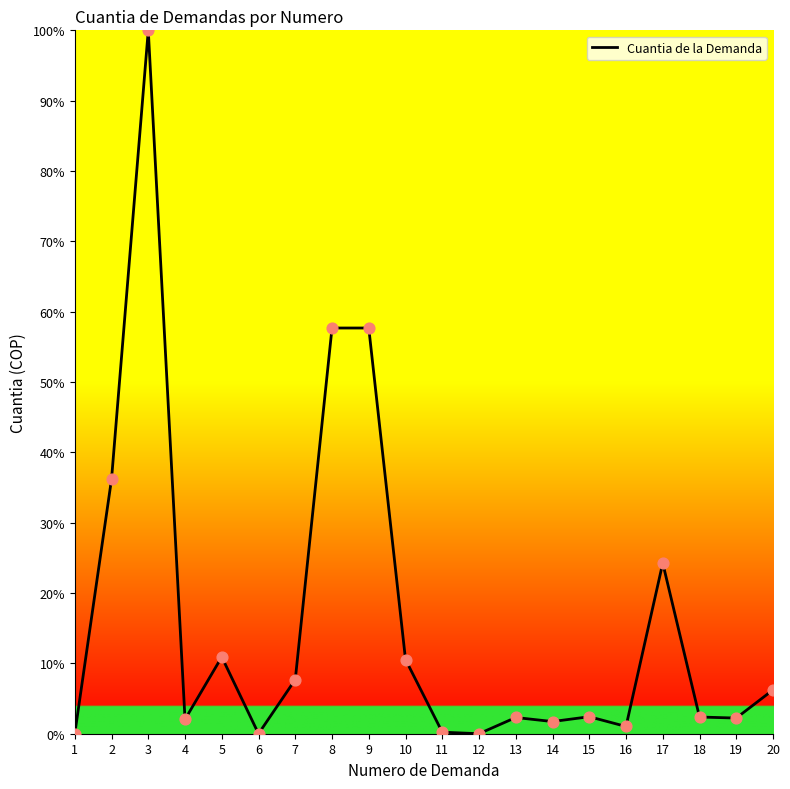

What is the change in value from 9 to 16?

-56.7